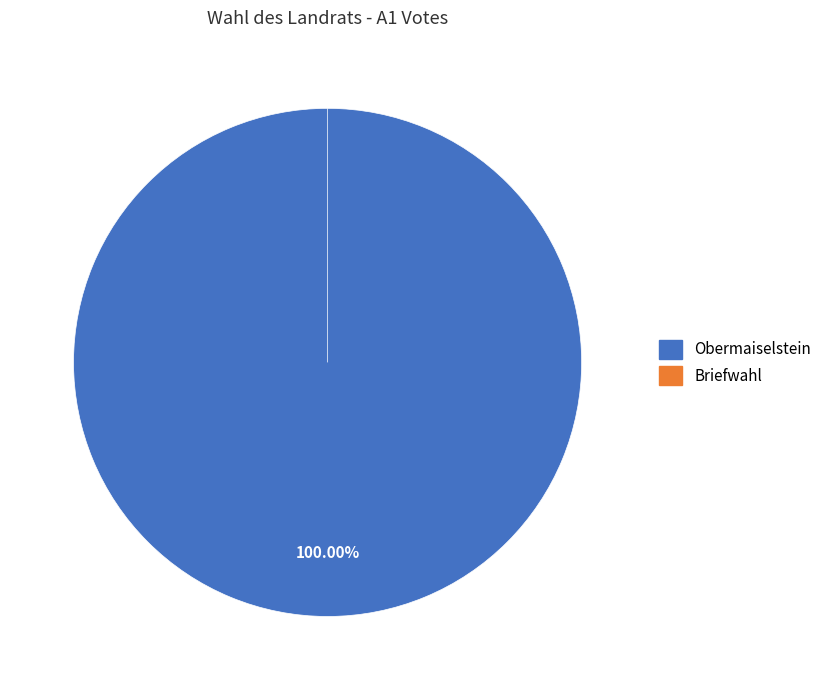

Count the number of slices in the pie.

2